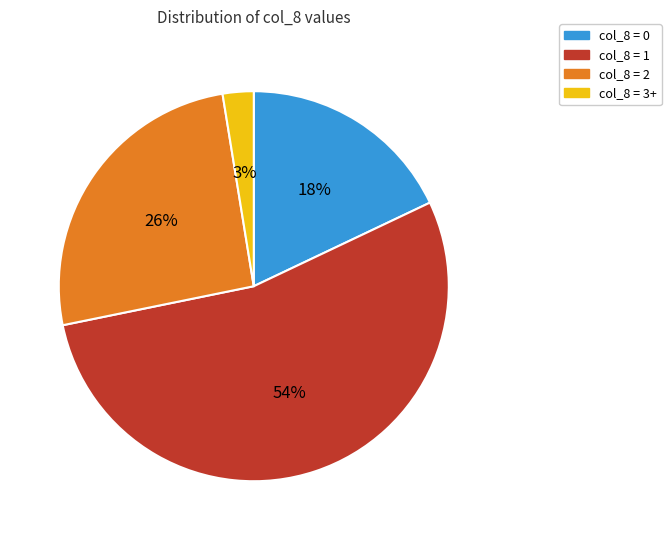

To the nearest percent, what portion does col_8 = 3+ represent?

3%